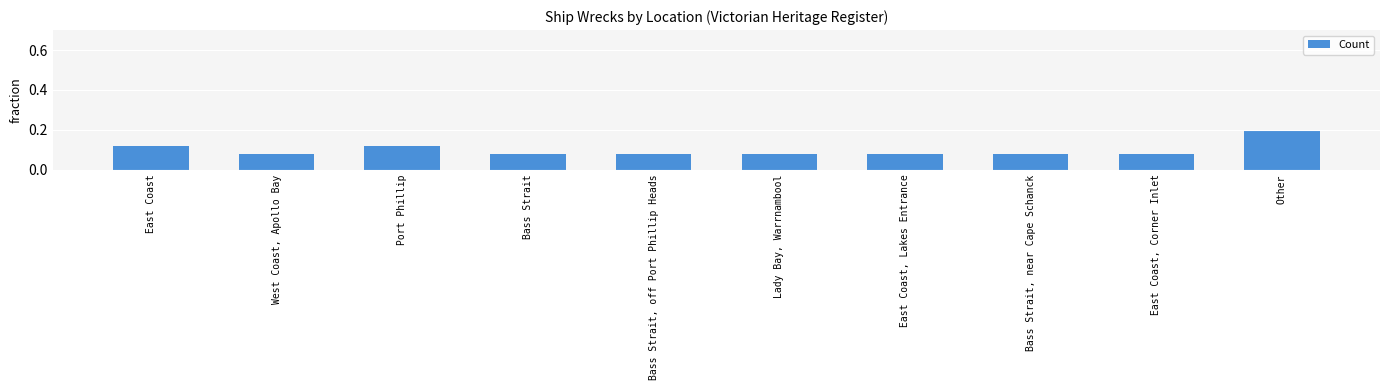

The value at West Coast, Apollo Bay is 0.0. True or false?

False